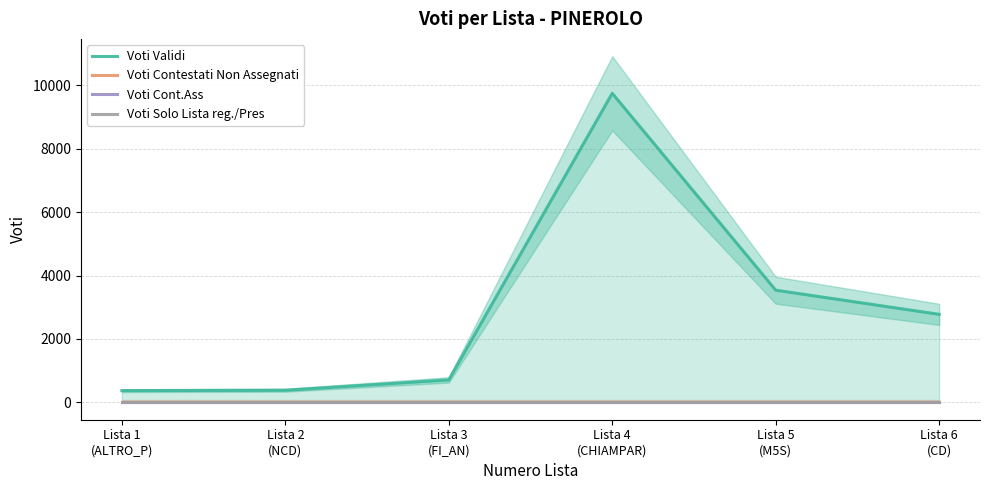

True or false: Voti Cont.Ass has more than 0 interior local peaks.

False